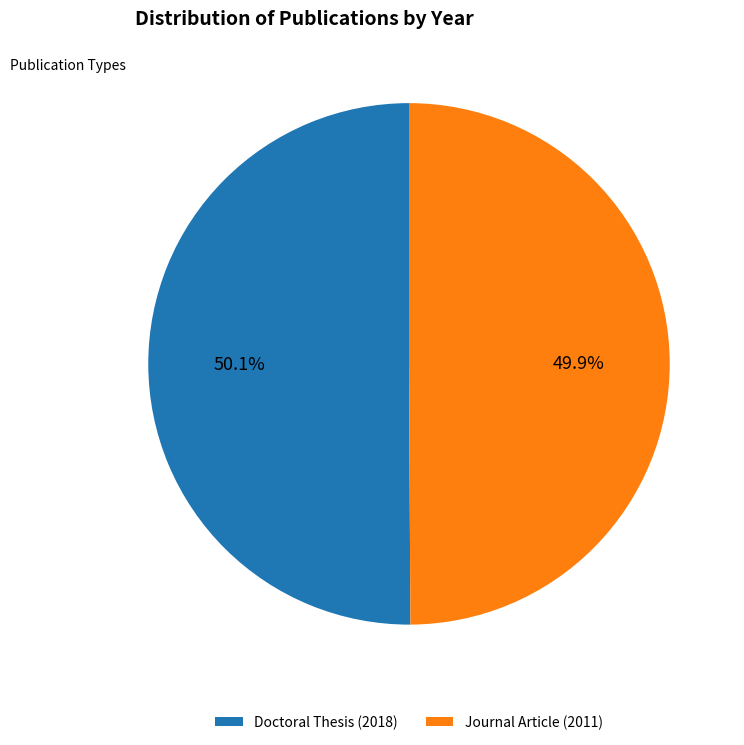

Does any single category account for the majority?

Yes